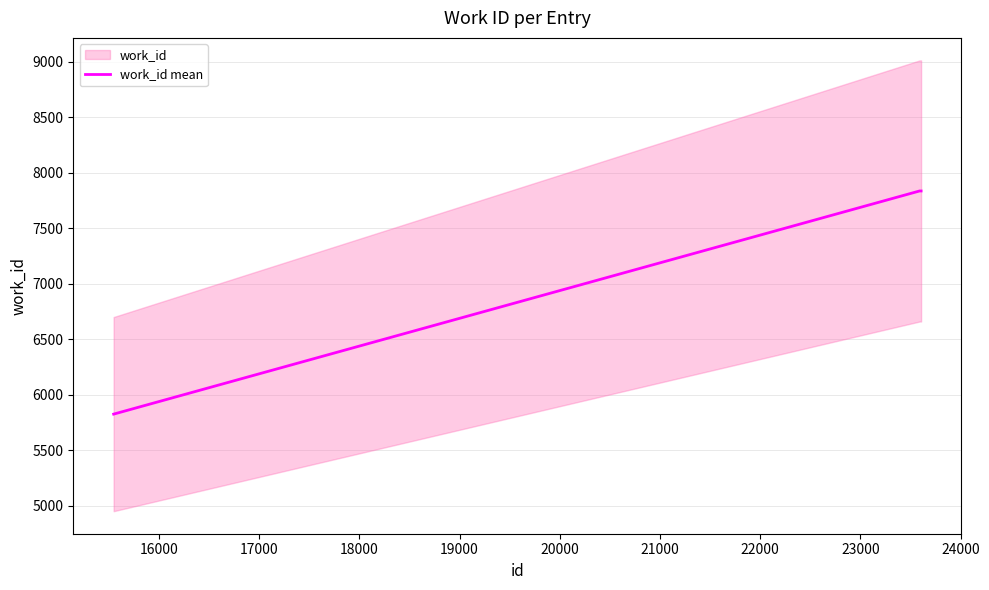

How many values are between 5826 and 7835?

3